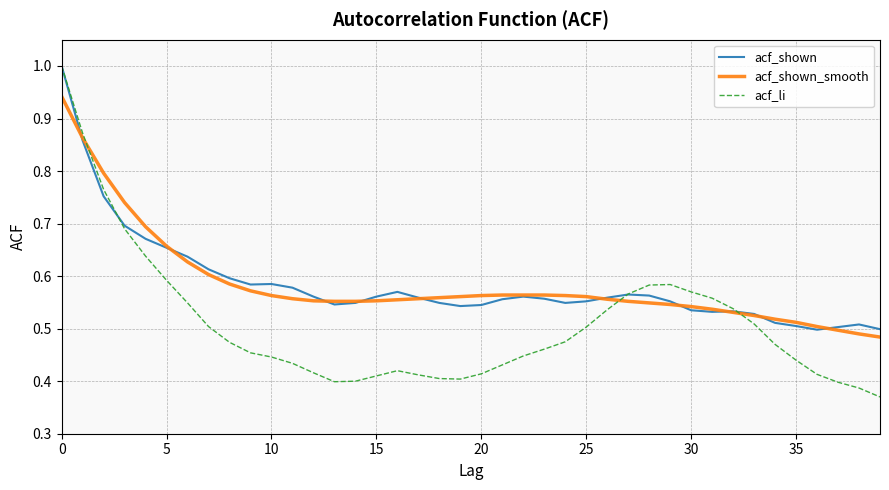

Which series has the widest spread of values?

acf_li